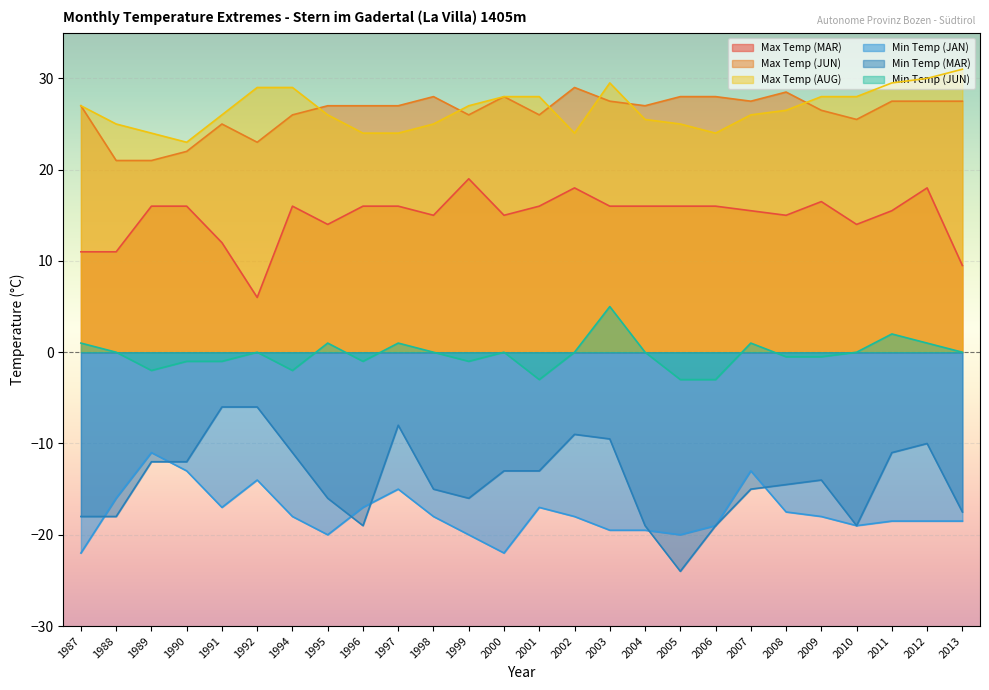

How many times do Min Temp (MAR) and Min Temp (JAN) cross each other?

6